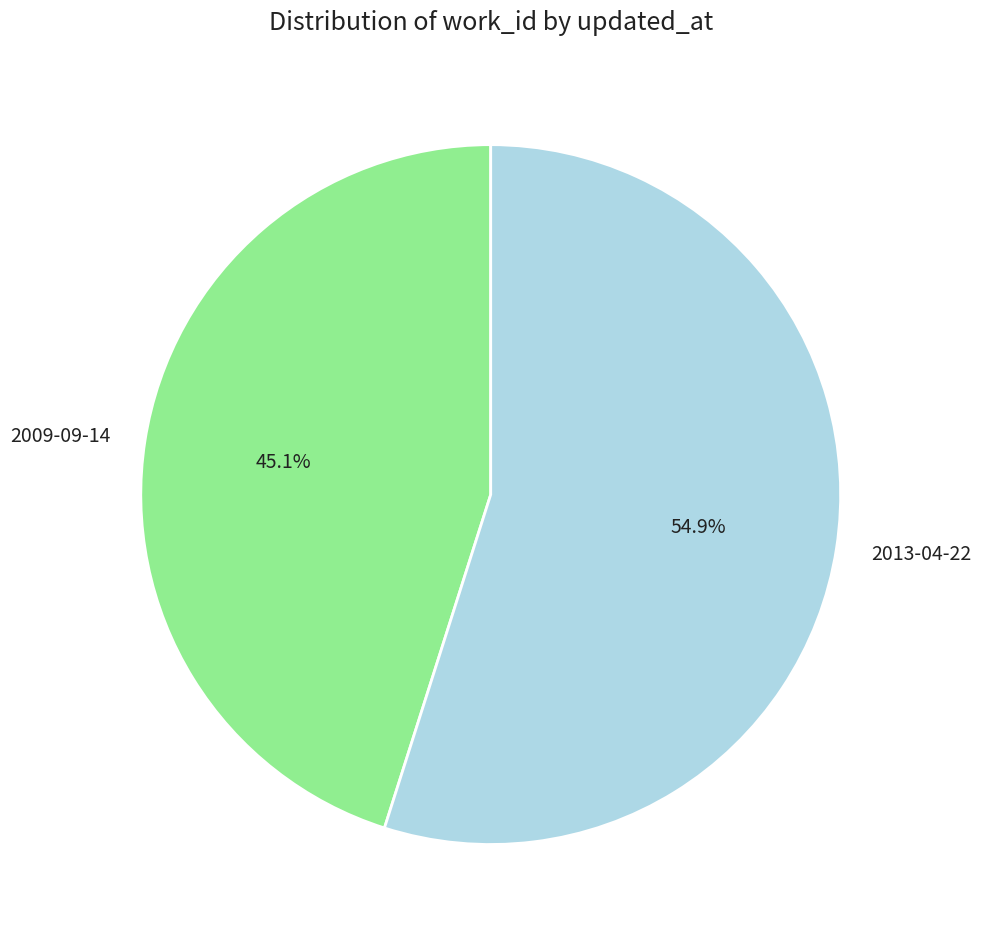

How many slices are in this pie chart?

2